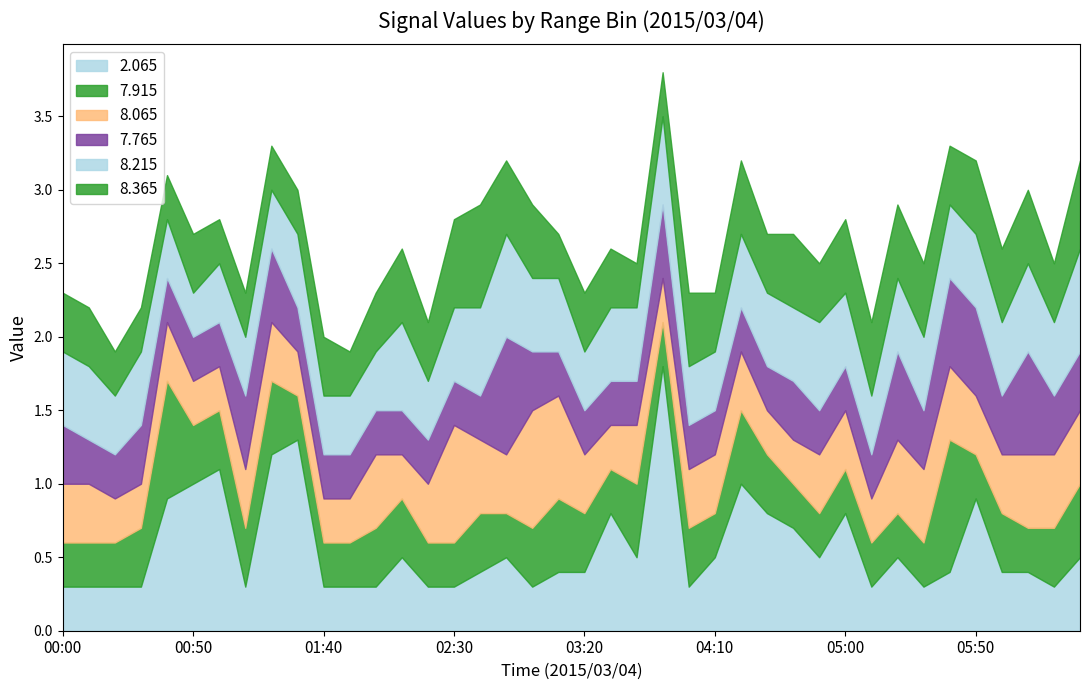

What is the difference between the maximum and minimum values in the 7.765 series?

0.5